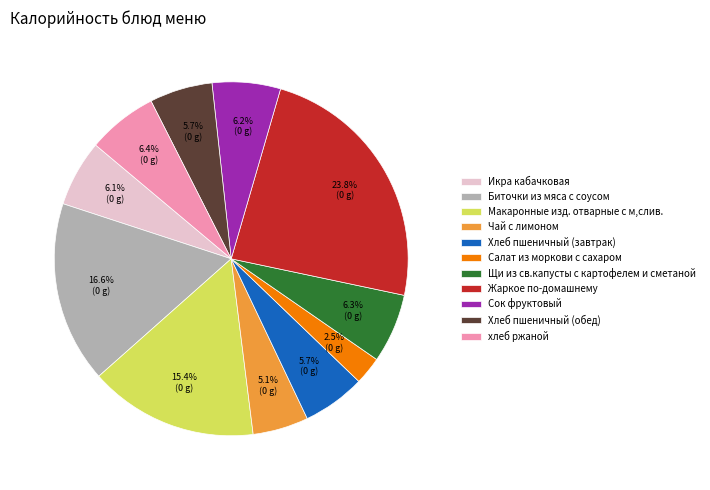

What is the total percentage of Икра кабачковая and Макаронные изд. отварные с м,слив.?

21.5%